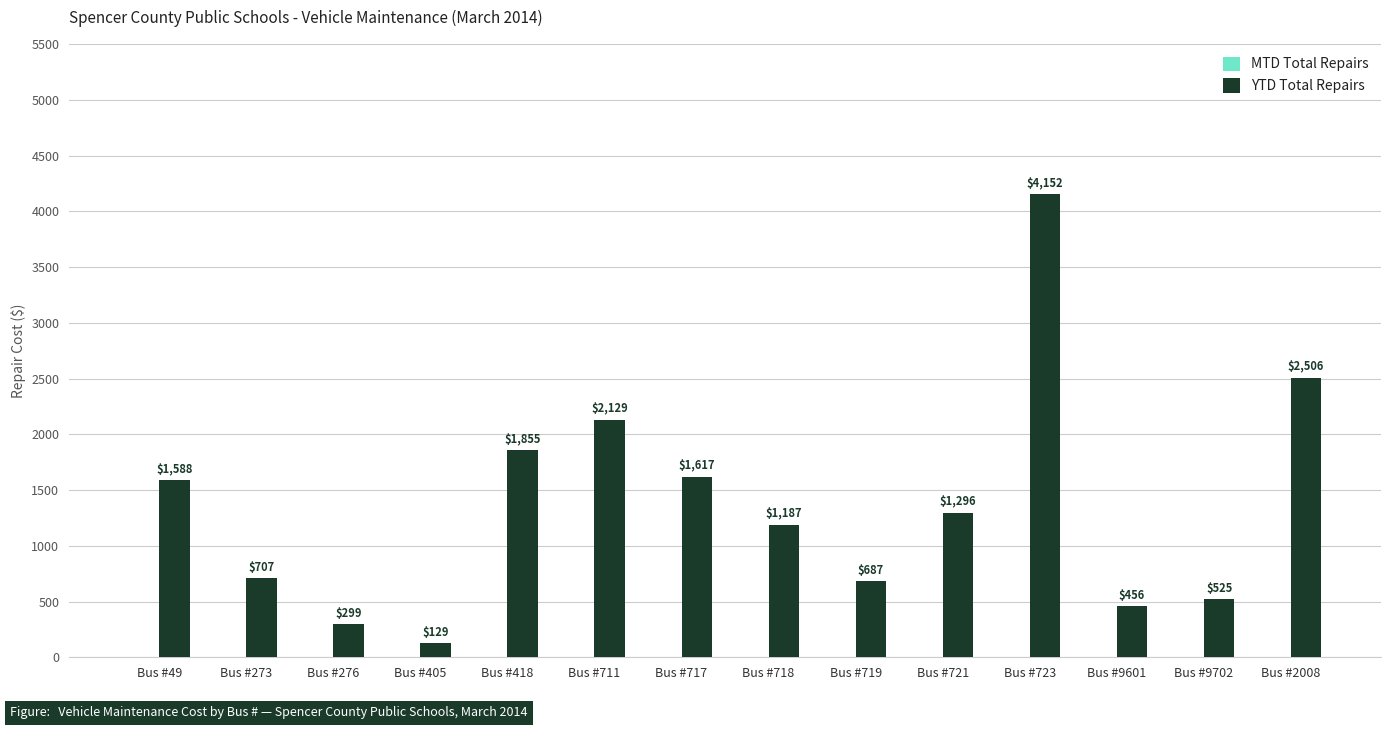

What is the label of the 9th bar from the left?

Bus #719